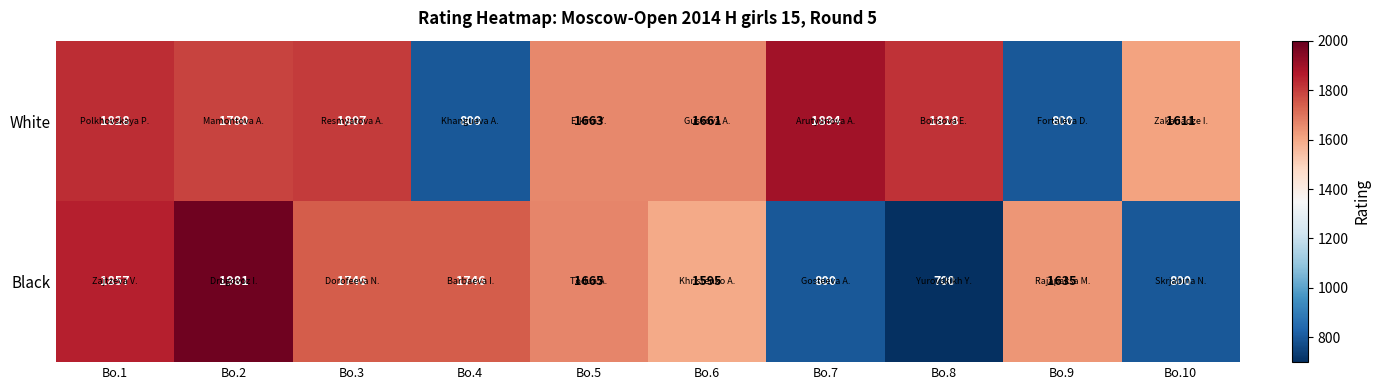

Is the value of White at Bo.6 greater than the value of Black at Bo.7?

Yes